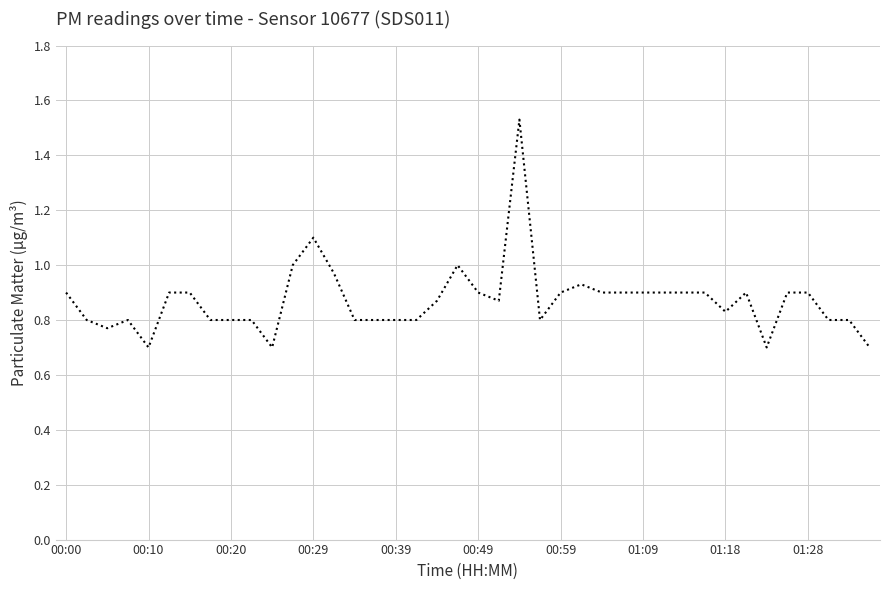

What is the minimum value shown in the chart?

0.7